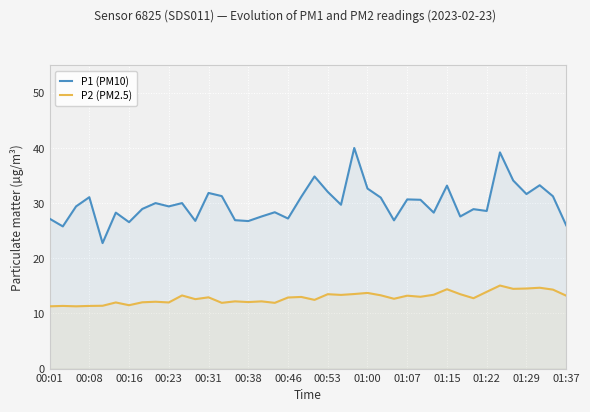

What is the value of the P1 (PM10) point at the 21st from the left?

34.9